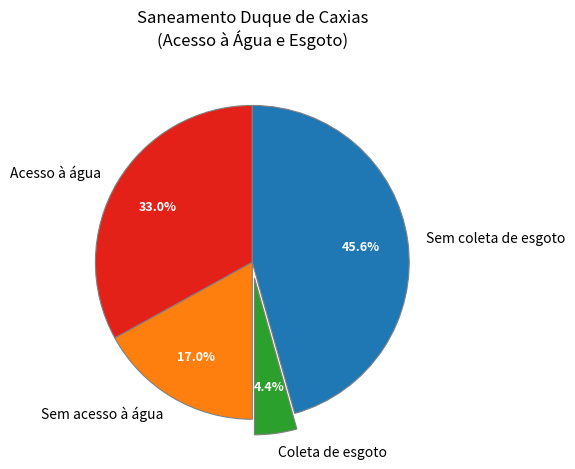

Is there any slice that represents more than half of the pie?

No